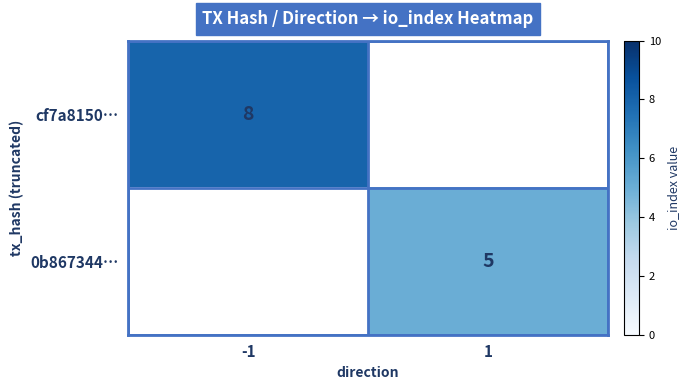

The value of cf7a8150… at -1 is 8. True or false?

True